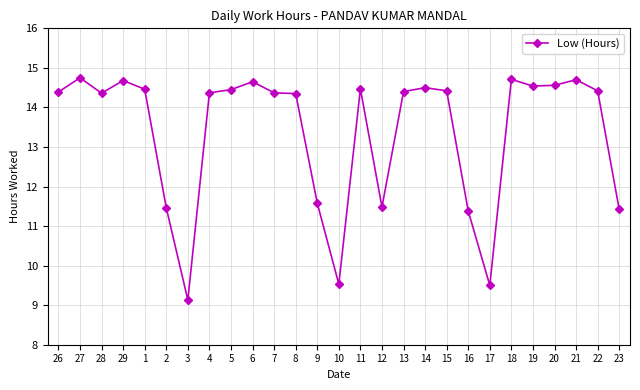

Approximately how many times larger is the value at 11 compared to 14?

1.0